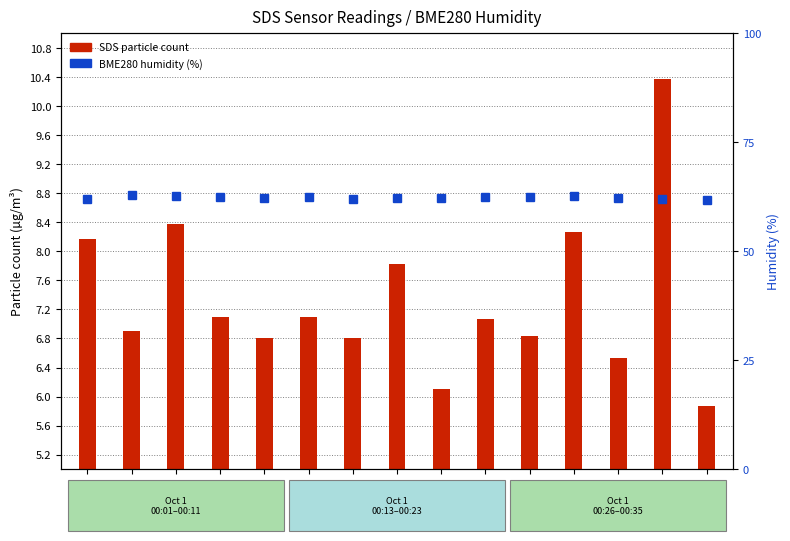

What is the average value of the SDS P1 (µg/m³) series?

7.3